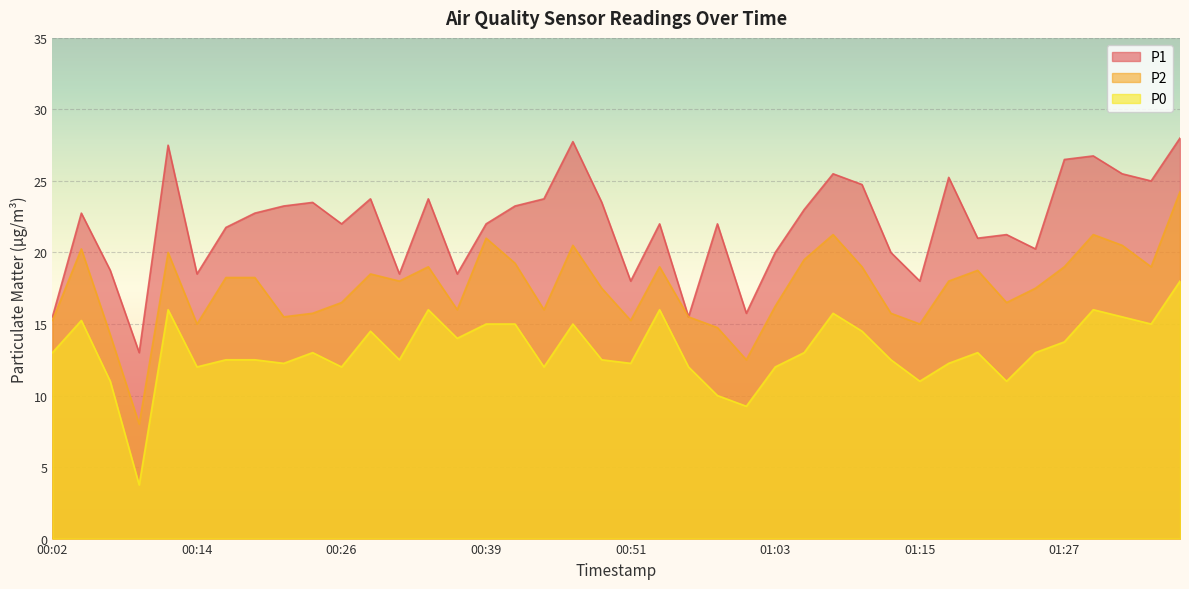

True or false: P1 has a value of 21.2 at 01:23.

True